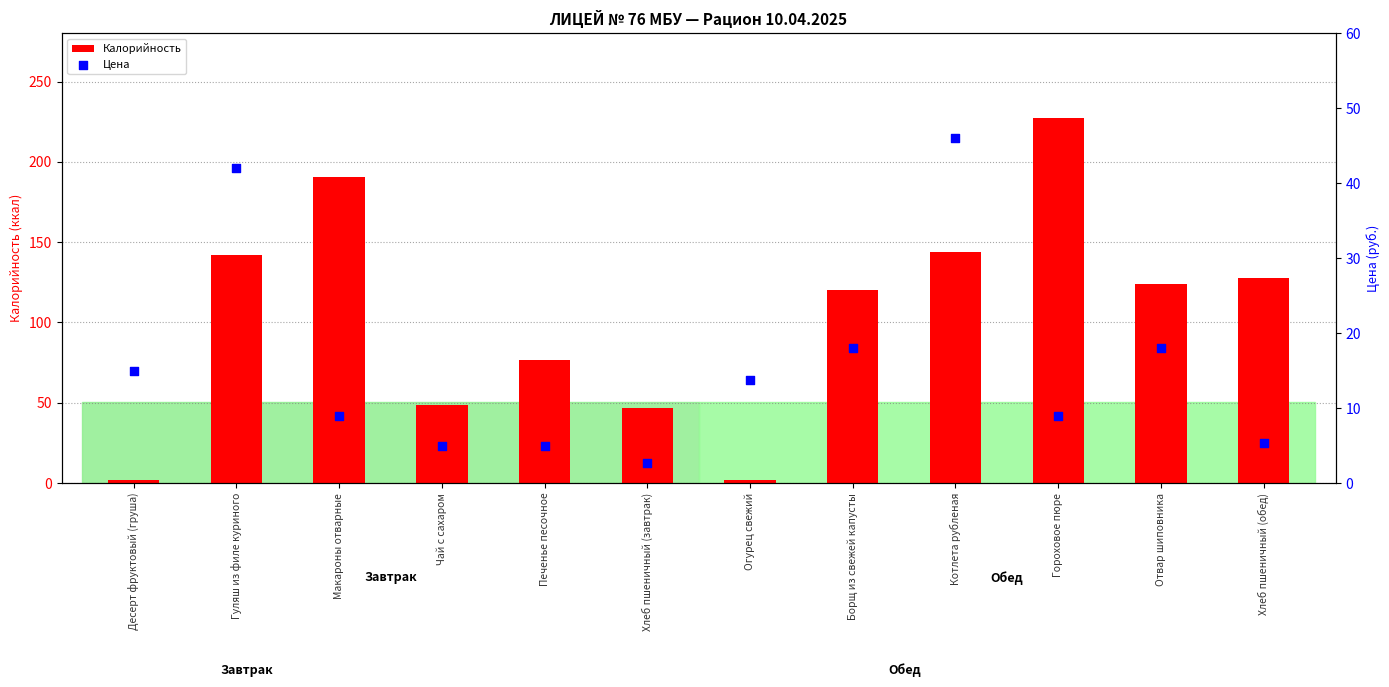

What are all the series names shown in the legend?

Калорийность, Цена